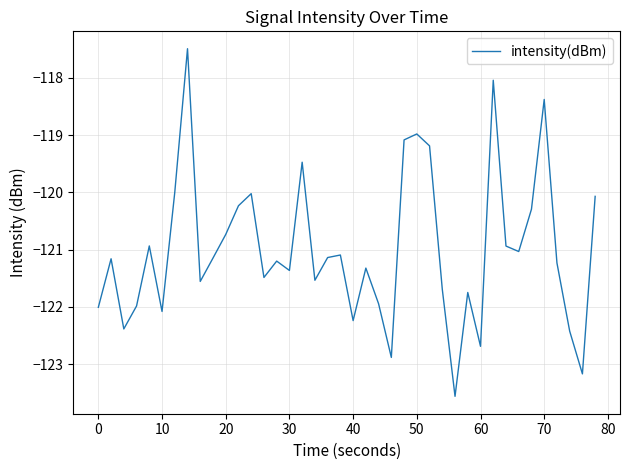

What is the difference between the maximum and minimum values?

6.1